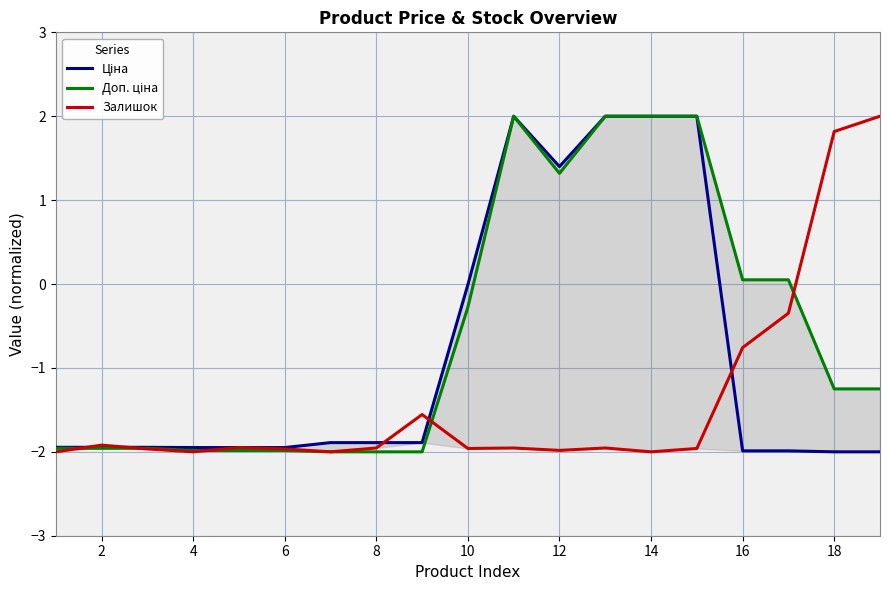

How many data points in Ціна are above -1?

6